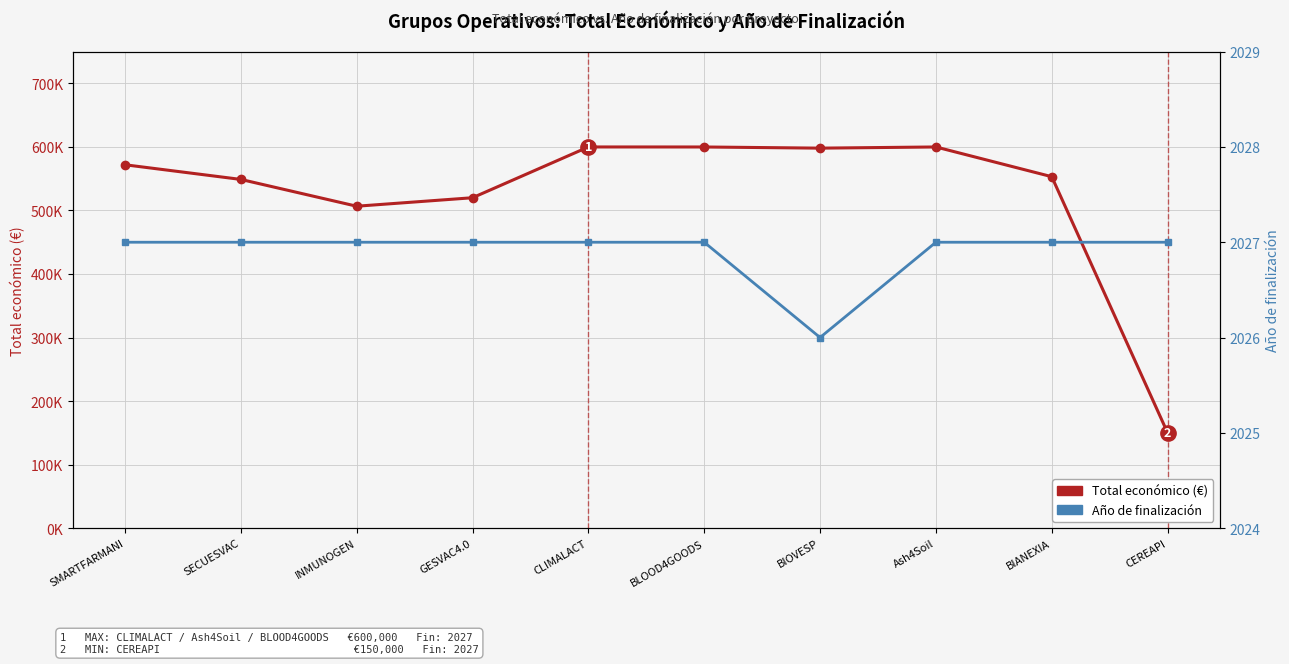

What is the sum of the Total económico (€) values at GESVAC4.0 and BLOOD4GOODS?

1120022